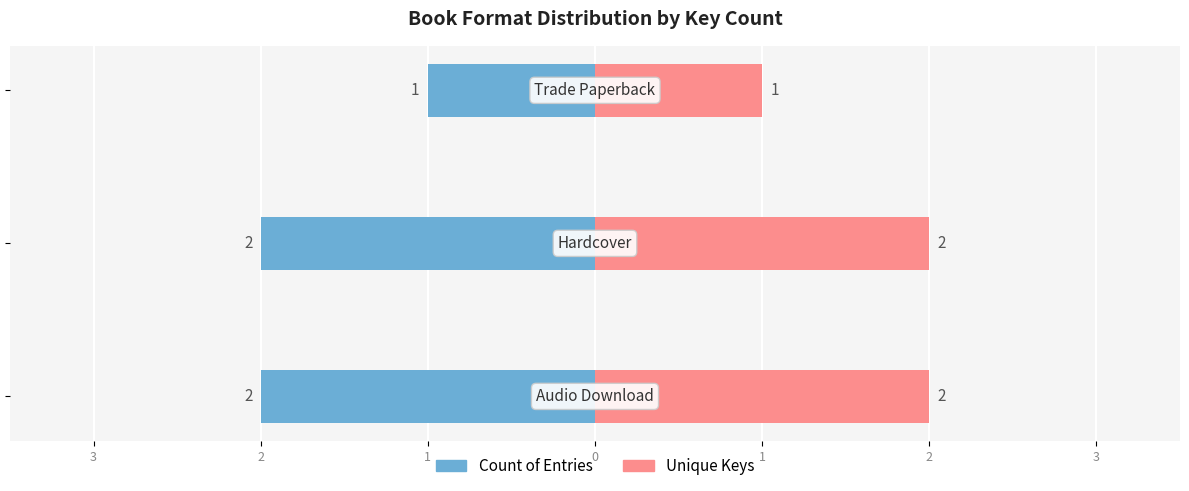

Is the value of Unique Keys at 2 greater than the value of Count of Entries at 3?

Yes